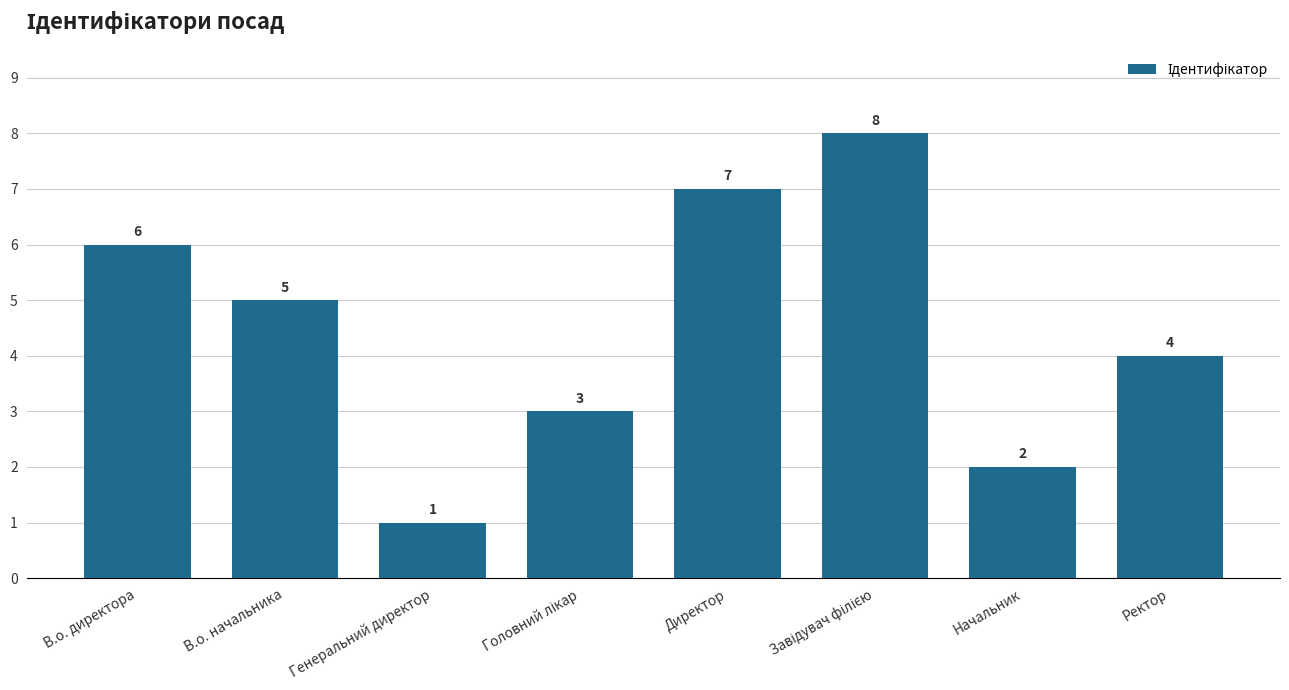

Where is the data nearest to the value 4?

Ректор